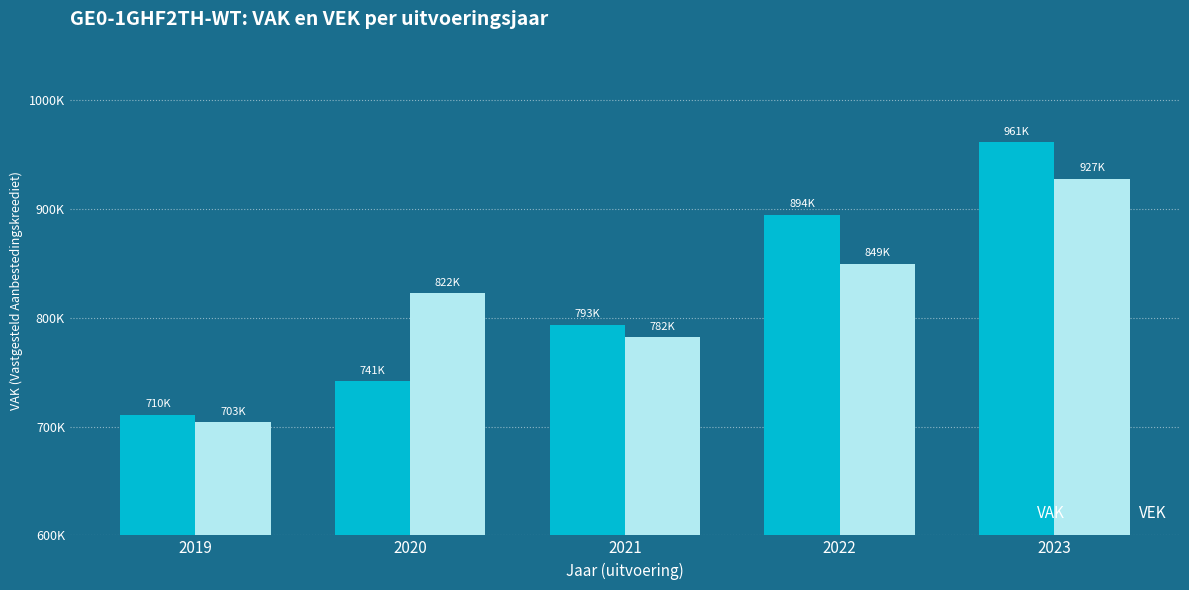

What are all the series names shown in the legend?

VAK, VEK